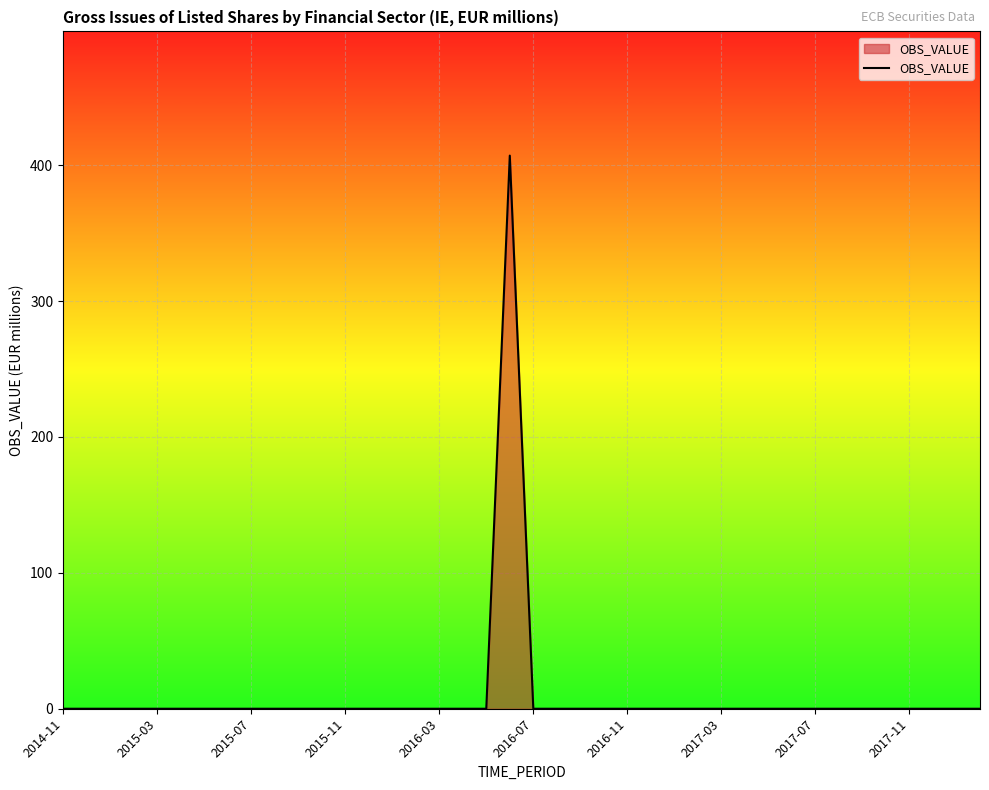

What is the difference between the maximum and minimum values?

407.1